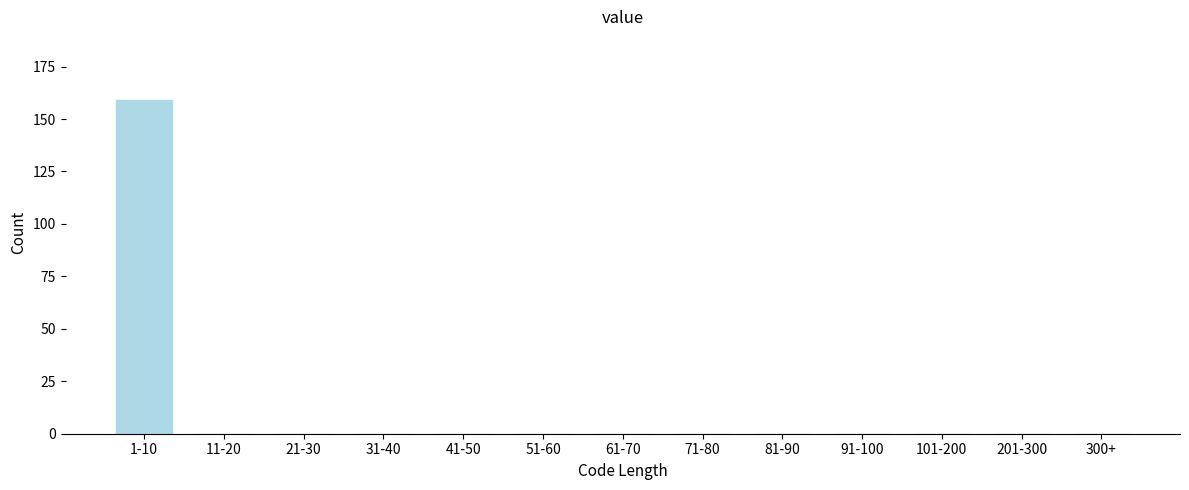

Reading right to left, extract all data points from this chart.

300+=0	201-300=0	101-200=0	91-100=0	81-90=0	71-80=0	61-70=0	51-60=0	41-50=0	31-40=0	21-30=0	11-20=0	1-10=159